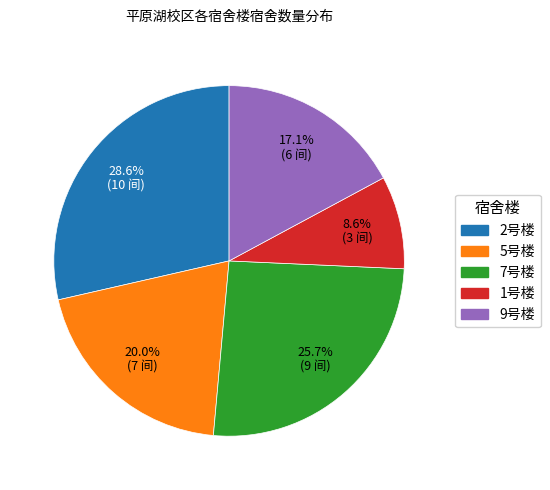

To the nearest percent, what portion does 7号楼 represent?

26%